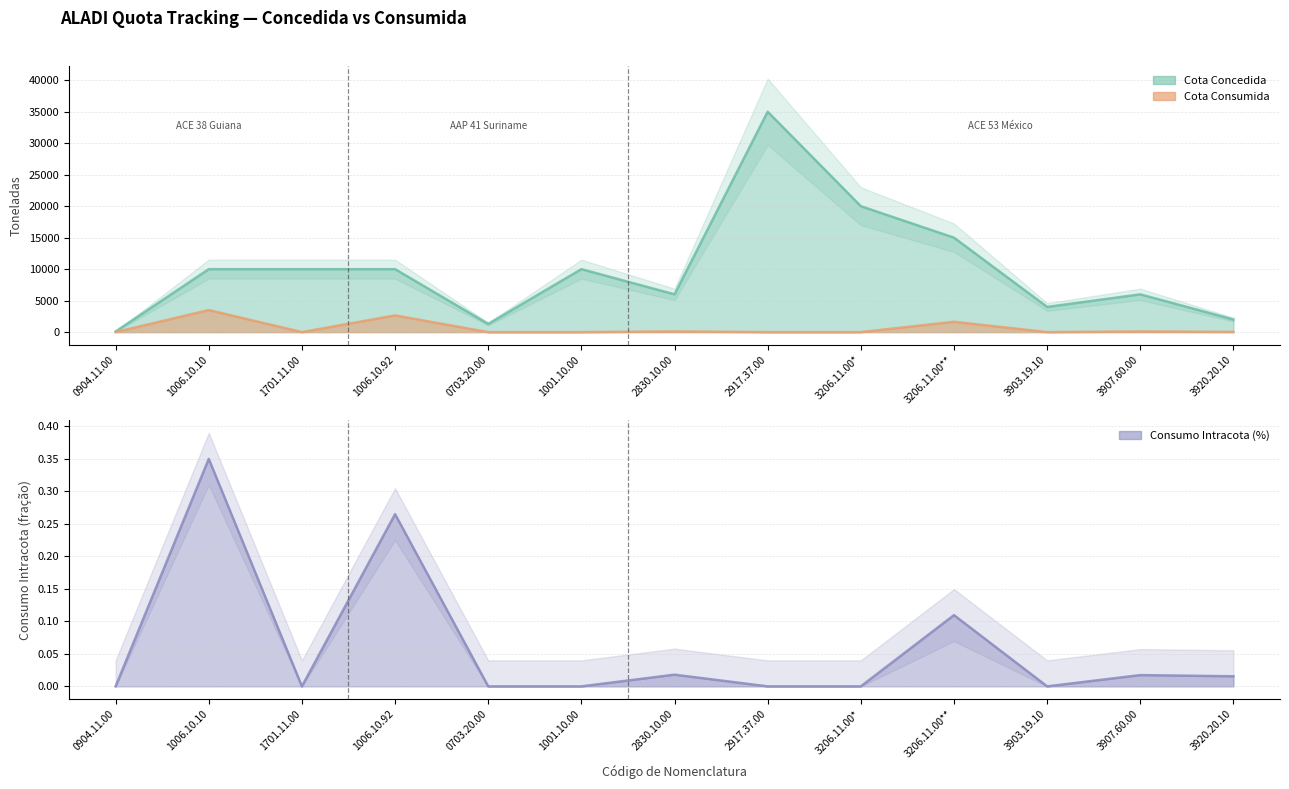

Which series has the largest total across all categories?

Cota Concedida